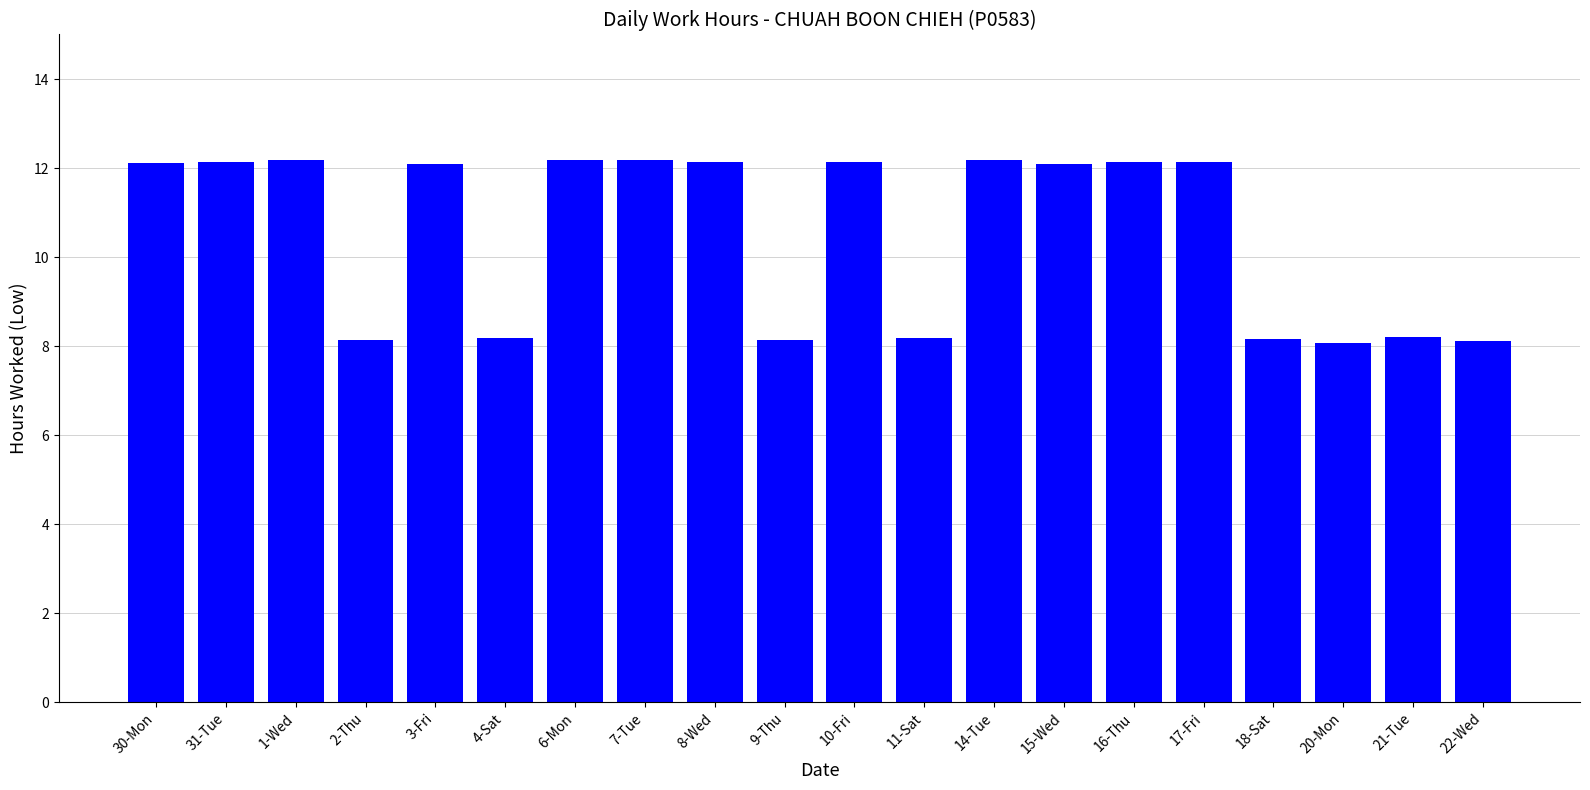

Read the value at 3-Fri.

12.1